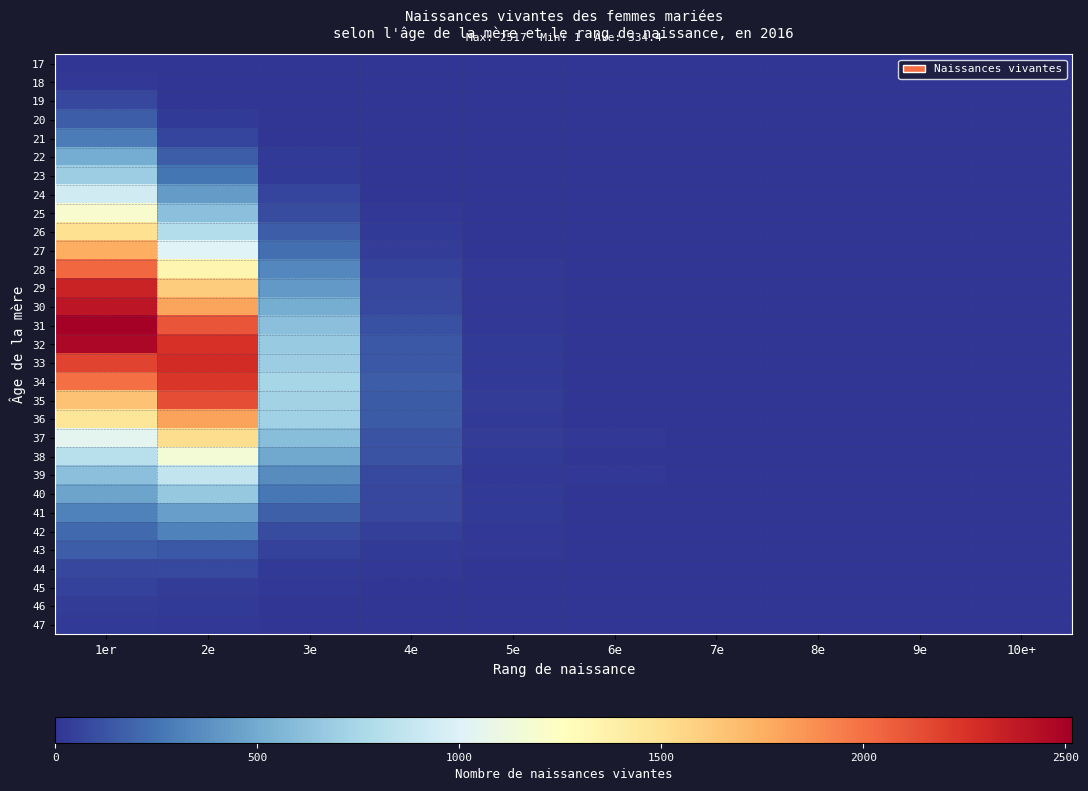

Reading right to left, list all the values displayed in this chart.

17: 10e+=0	9e=0	8e=0	7e=0	6e=0	5e=0	4e=0	3e=0	2e=0	1er=2
18: 10e+=0	9e=0	8e=0	7e=0	6e=0	5e=0	4e=0	3e=0	2e=2	1er=14
19: 10e+=0	9e=0	8e=0	7e=0	6e=0	5e=0	4e=0	3e=0	2e=3	1er=74
20: 10e+=0	9e=0	8e=0	7e=0	6e=0	5e=0	4e=0	3e=3	2e=29	1er=162
21: 10e+=0	9e=0	8e=0	7e=0	6e=0	5e=0	4e=1	3e=5	2e=66	1er=294
22: 10e+=0	9e=0	8e=0	7e=0	6e=0	5e=0	4e=0	3e=20	2e=160	1er=506
23: 10e+=0	9e=0	8e=0	7e=0	6e=0	5e=0	4e=2	3e=26	2e=257	1er=690
24: 10e+=0	9e=0	8e=0	7e=0	6e=0	5e=0	4e=7	3e=68	2e=429	1er=939
25: 10e+=0	9e=0	8e=0	7e=0	6e=0	5e=1	4e=13	3e=96	2e=613	1er=1197
26: 10e+=0	9e=0	8e=0	7e=0	6e=1	5e=4	4e=23	3e=161	2e=805	1er=1498
27: 10e+=0	9e=0	8e=0	7e=0	6e=1	5e=5	4e=34	3e=230	2e=1007	1er=1751
28: 10e+=0	9e=0	8e=0	7e=0	6e=1	5e=15	4e=51	3e=342	2e=1332	1er=2034
29: 10e+=0	9e=0	8e=1	7e=0	6e=3	5e=12	4e=73	3e=418	2e=1607	1er=2330
30: 10e+=0	9e=0	8e=1	7e=0	6e=2	5e=14	4e=86	3e=514	2e=1793	1er=2397
31: 10e+=0	9e=0	8e=1	7e=0	6e=4	5e=17	4e=109	3e=614	2e=2111	1er=2517
32: 10e+=0	9e=0	8e=1	7e=3	6e=1	5e=24	4e=144	3e=674	2e=2257	1er=2477
33: 10e+=0	9e=0	8e=0	7e=0	6e=4	5e=22	4e=140	3e=689	2e=2283	1er=2176
34: 10e+=0	9e=1	8e=1	7e=3	6e=6	5e=26	4e=167	3e=747	2e=2234	1er=1997
35: 10e+=1	9e=0	8e=0	7e=3	6e=9	5e=32	4e=149	3e=727	2e=2138	1er=1661
36: 10e+=0	9e=2	8e=2	7e=5	6e=4	5e=25	4e=150	3e=709	2e=1802	1er=1463
37: 10e+=0	9e=3	8e=2	7e=4	6e=13	5e=31	4e=124	3e=609	2e=1523	1er=1049
38: 10e+=1	9e=2	8e=3	7e=4	6e=4	5e=21	4e=122	3e=490	2e=1152	1er=821
39: 10e+=2	9e=1	8e=3	7e=1	6e=11	5e=18	4e=87	3e=355	2e=868	1er=611
40: 10e+=0	9e=0	8e=1	7e=6	6e=5	5e=21	4e=72	3e=272	2e=661	1er=465
41: 10e+=1	9e=1	8e=0	7e=2	6e=7	5e=23	4e=77	3e=172	2e=448	1er=308
42: 10e+=3	9e=1	8e=1	7e=0	6e=0	5e=16	4e=47	3e=90	2e=309	1er=210
43: 10e+=1	9e=1	8e=1	7e=0	6e=3	5e=12	4e=24	3e=54	2e=138	1er=164
44: 10e+=1	9e=1	8e=0	7e=4	6e=1	5e=5	4e=10	3e=27	2e=79	1er=76
45: 10e+=0	9e=0	8e=0	7e=1	6e=2	5e=2	4e=6	3e=13	2e=37	1er=52
46: 10e+=0	9e=0	8e=0	7e=1	6e=2	5e=1	4e=0	3e=6	2e=20	1er=35
47: 10e+=0	9e=0	8e=0	7e=2	6e=1	5e=2	4e=2	3e=3	2e=17	1er=21